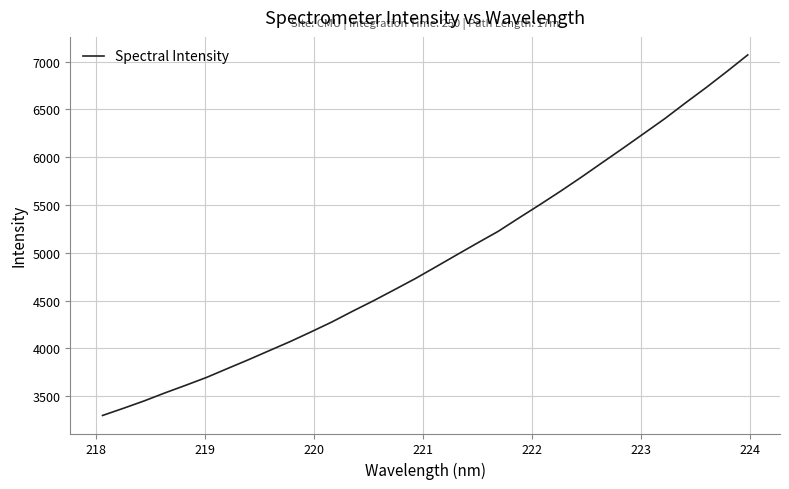

What is the greatest value displayed?

7070.2